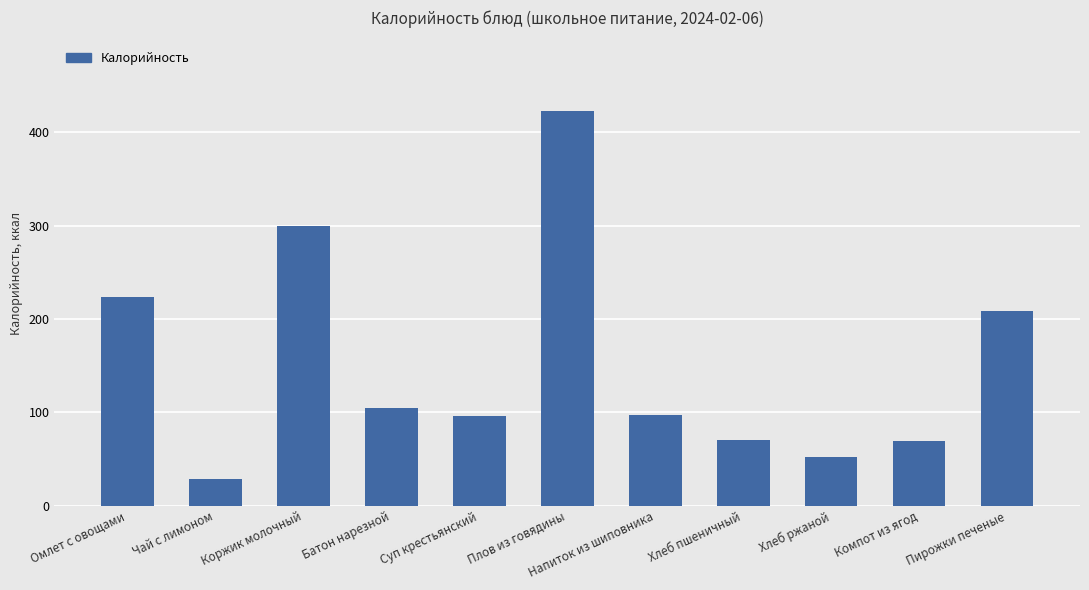

How many bars are there in total?

11